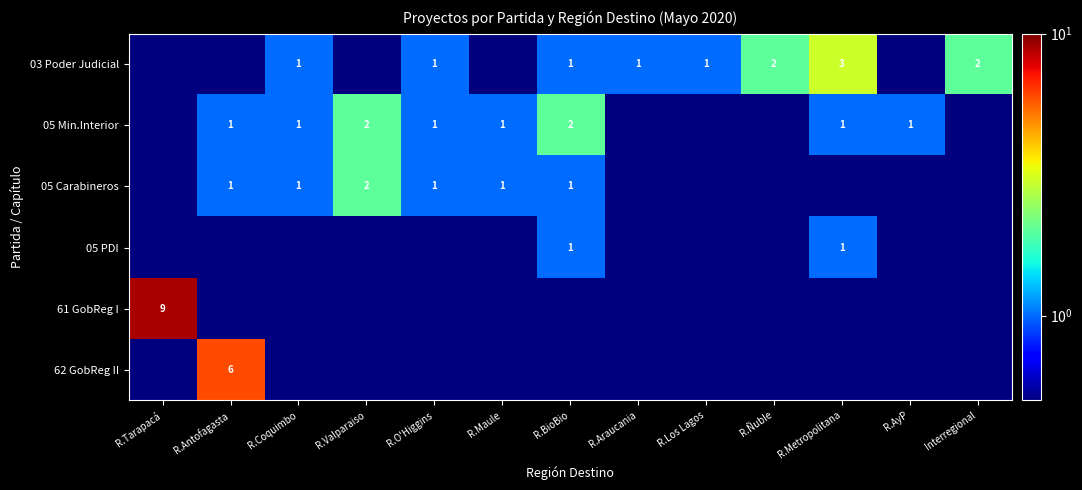

True or false: 03 Poder Judicial has a value of 0.3 at R.Los Lagos.

False